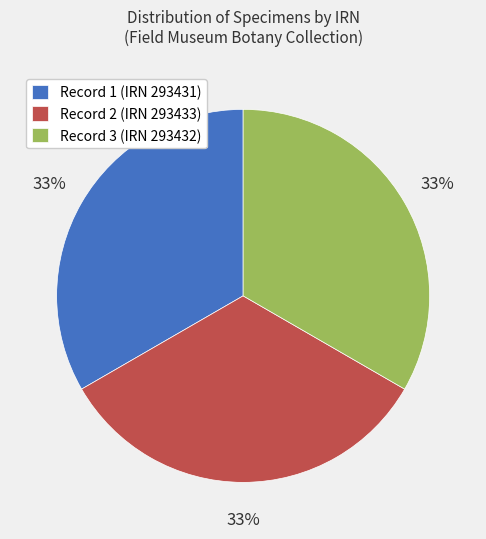

To the nearest percent, what percentage of the pie is Record 2 (IRN 293433)?

33%